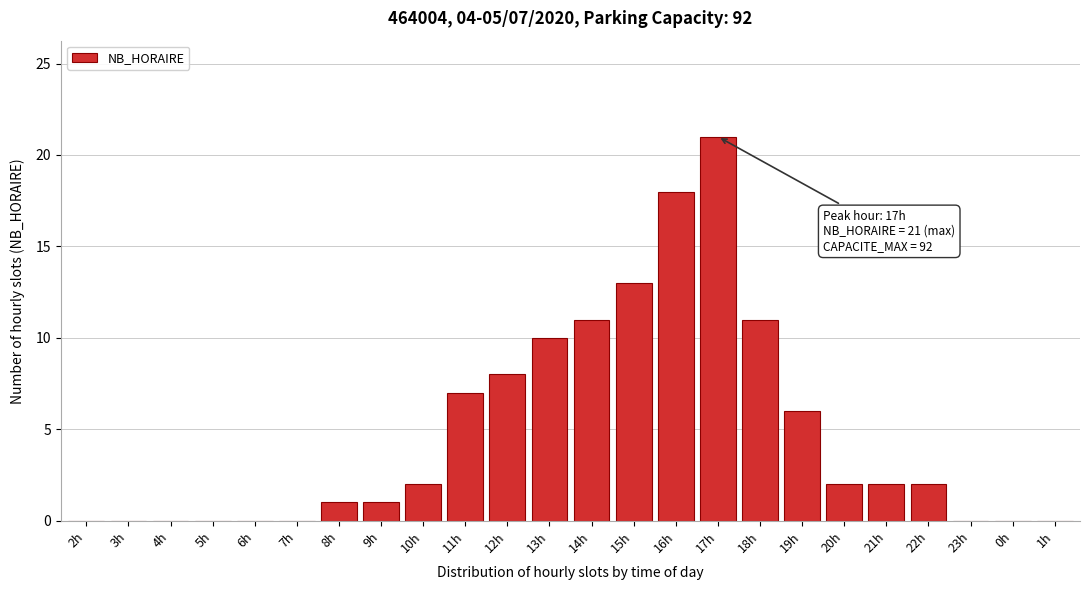

Reading right to left, extract all data points from this chart.

1h=0	0h=0	23h=0	22h=2	21h=2	20h=2	19h=6	18h=11	17h=21	16h=18	15h=13	14h=11	13h=10	12h=8	11h=7	10h=2	9h=1	8h=1	7h=0	6h=0	5h=0	4h=0	3h=0	2h=0